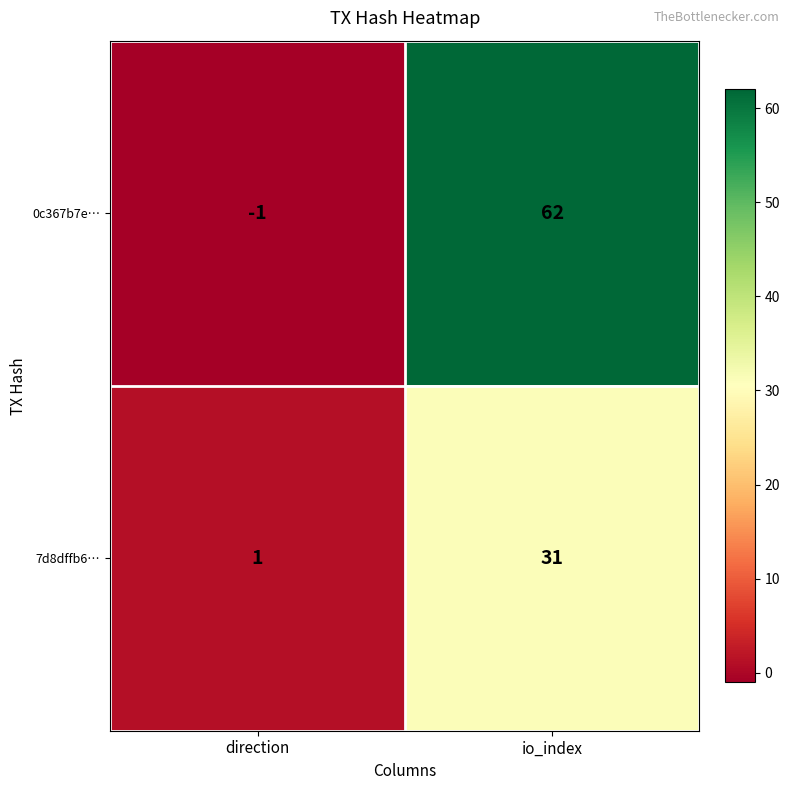

Which series has the largest total across all categories?

0c367b7e…